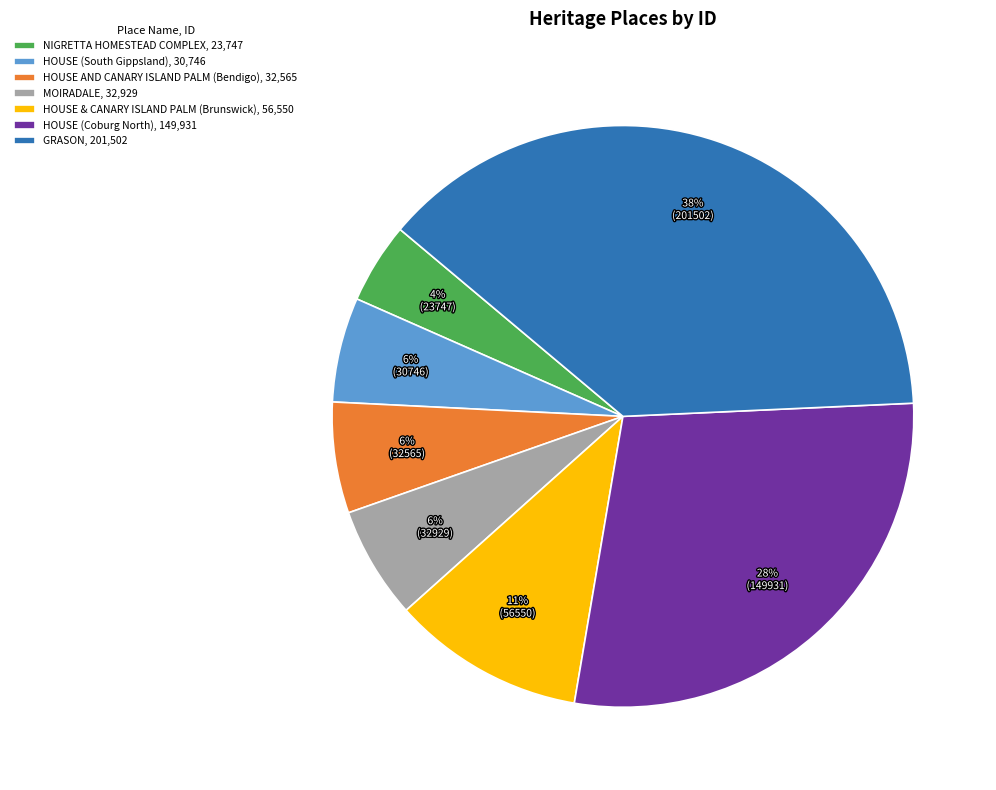

To the nearest percent, what percentage of the pie is HOUSE (Coburg North)?

28%